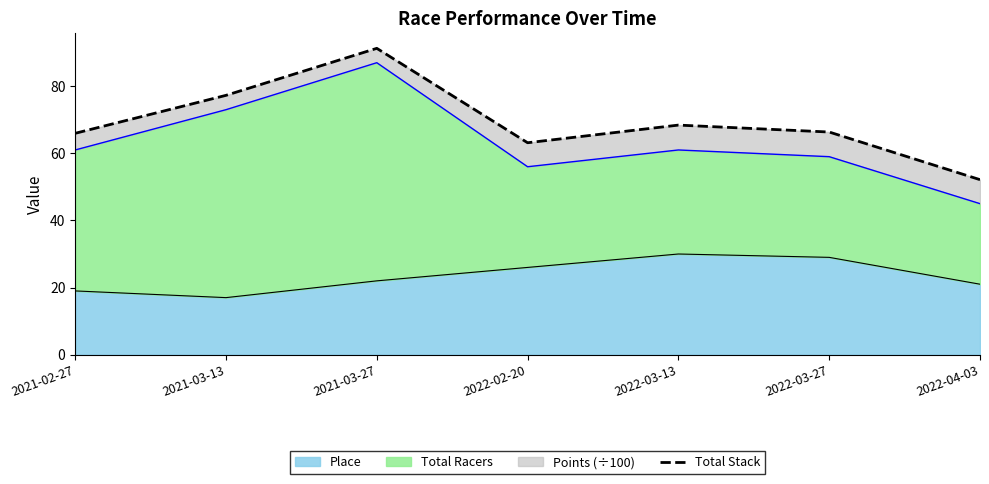

How many lines are shown in the chart?

1